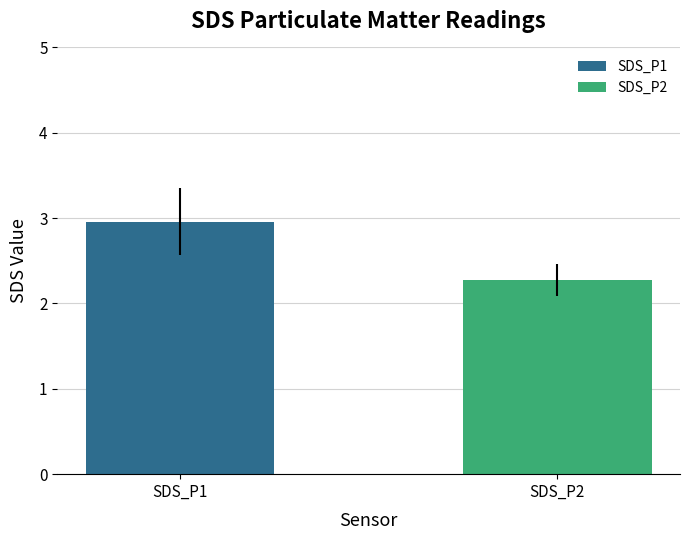

Does the chart contain any negative values?

No